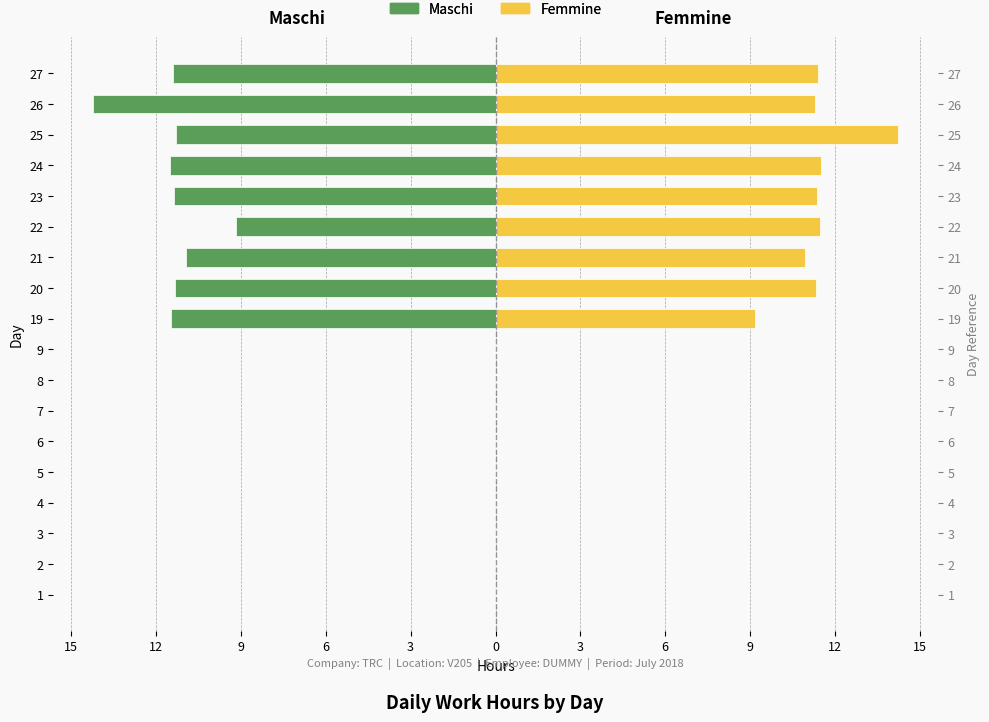

Which series has the widest spread of values?

Maschi